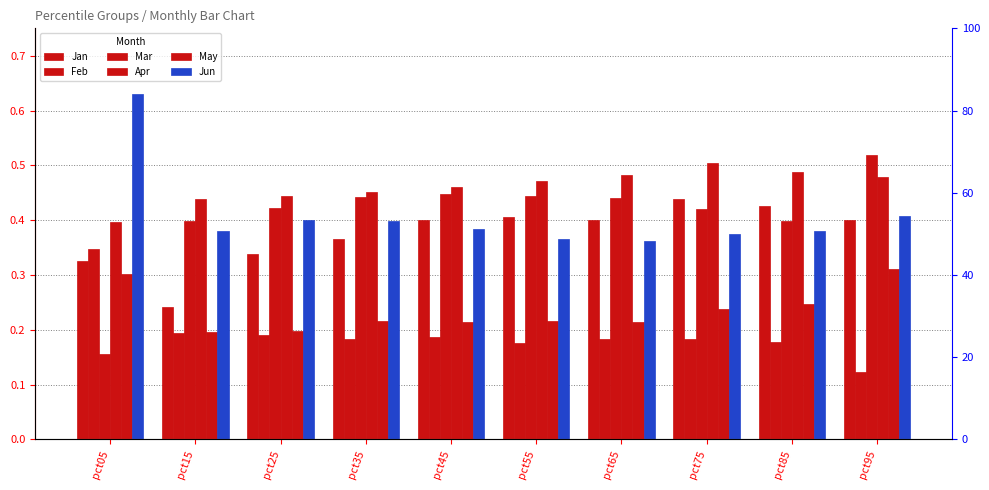

At which category is the sum across all series the highest?

pct95